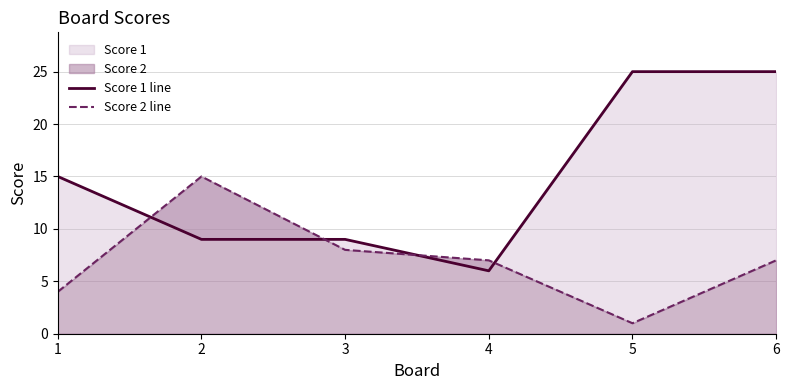

Which has a higher value, 2 or 6?

6